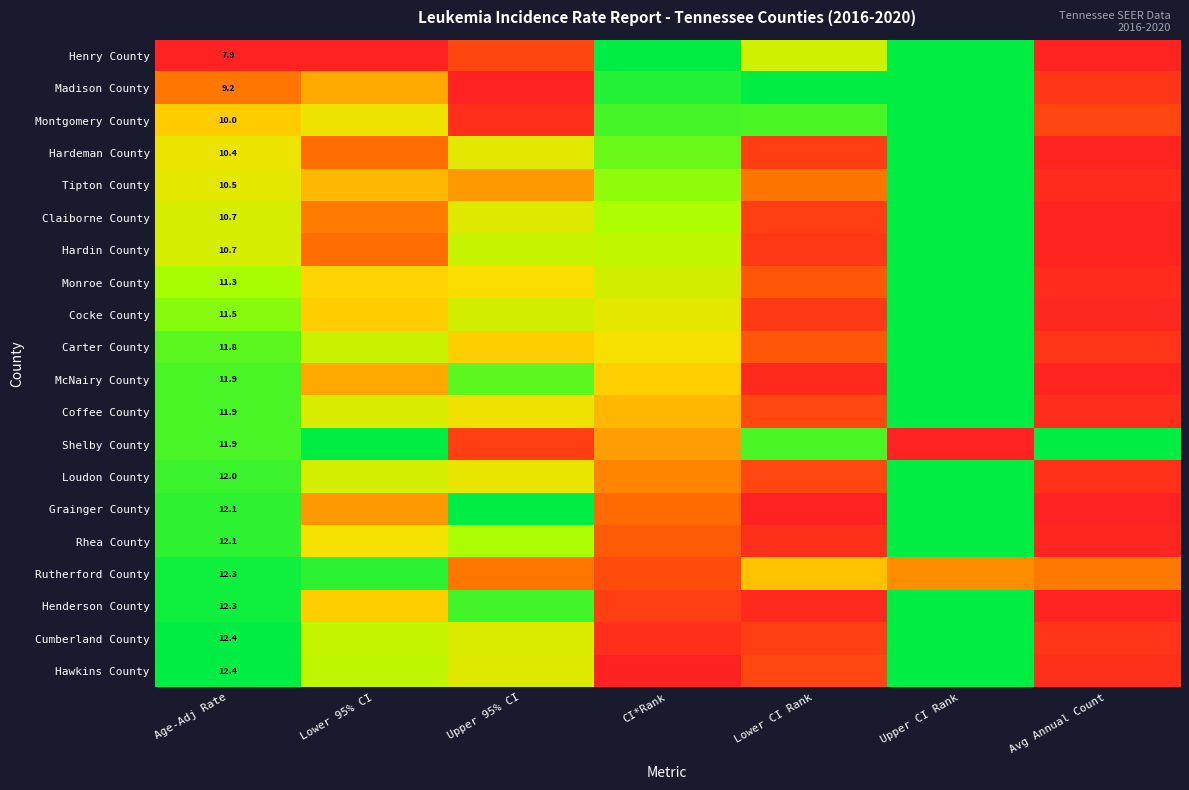

The Monroe County series shows 0.0 at Avg Annual Count. True or false?

True